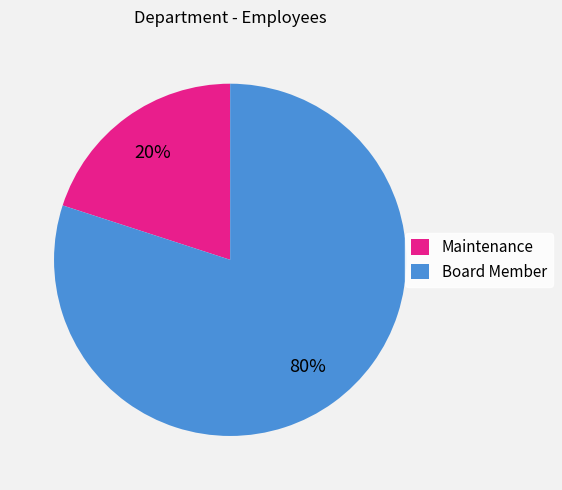

Is the sum of Maintenance and Board Member greater than half?

Yes